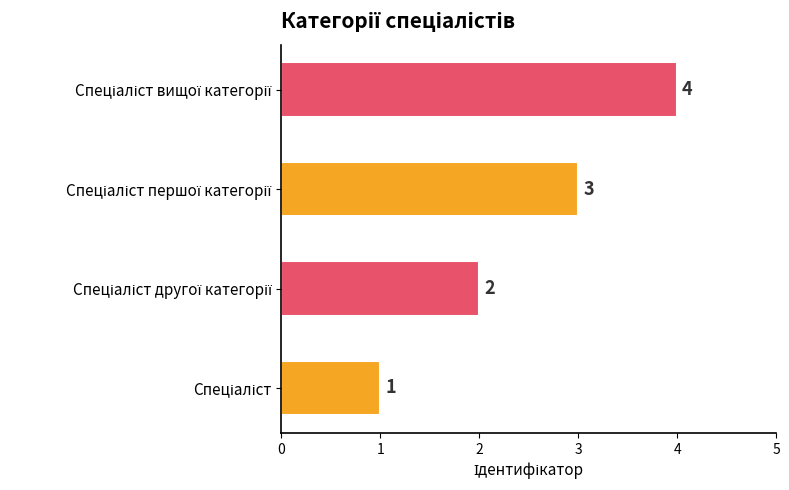

What is the maximum value shown in the chart?

4